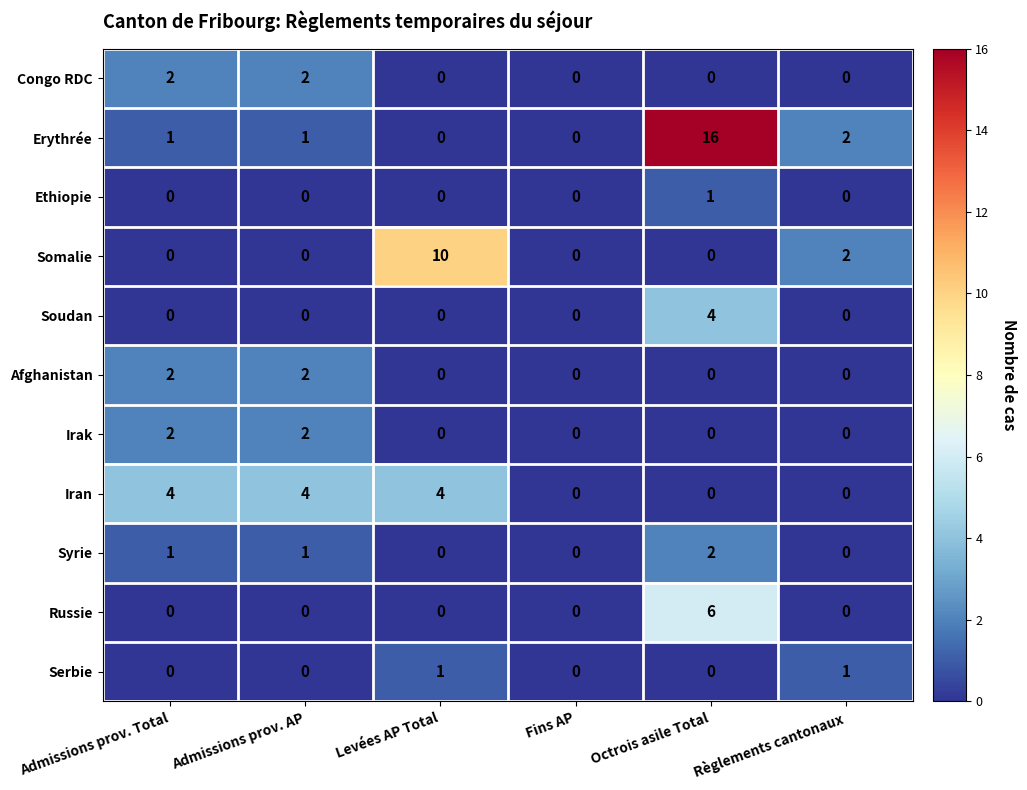

Which series has the largest total across all categories?

Erythrée